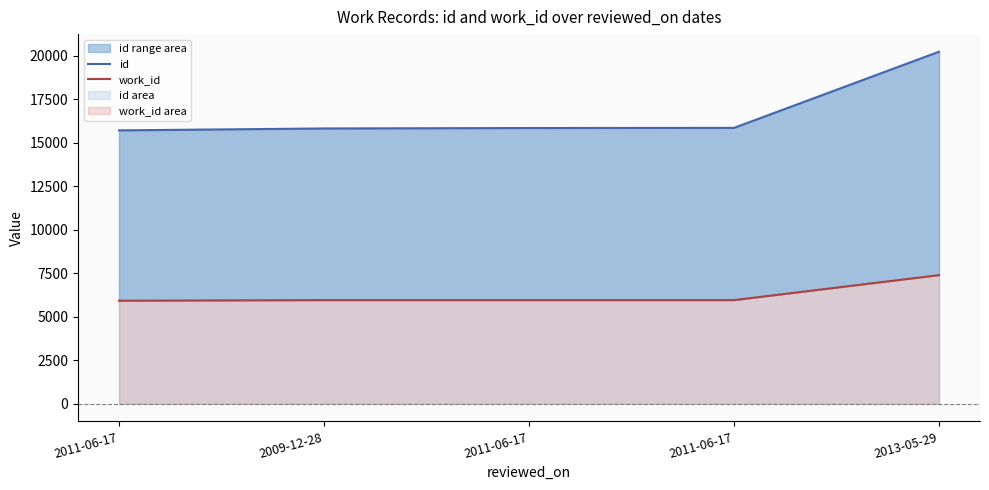

What is the approximate value of work_id at 2009-12-28?

5960